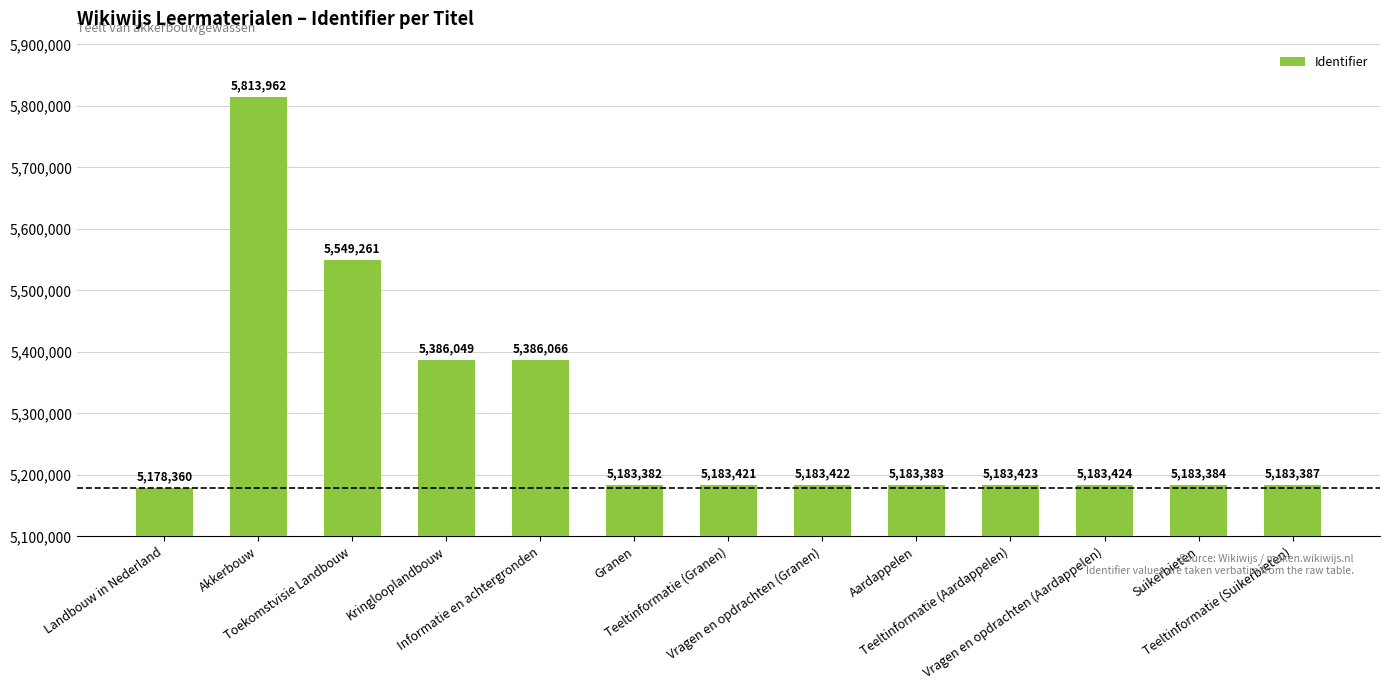

Rank the categories by value from lowest to highest.

Landbouw in Nederland, Granen, Aardappelen, Suikerbieten, Teeltinformatie (Suikerbieten), Teeltinformatie (Granen), Vragen en opdrachten (Granen), Teeltinformatie (Aardappelen), Vragen en opdrachten (Aardappelen), Kringlooplandbouw, Informatie en achtergronden, Toekomstvisie Landbouw, Akkerbouw